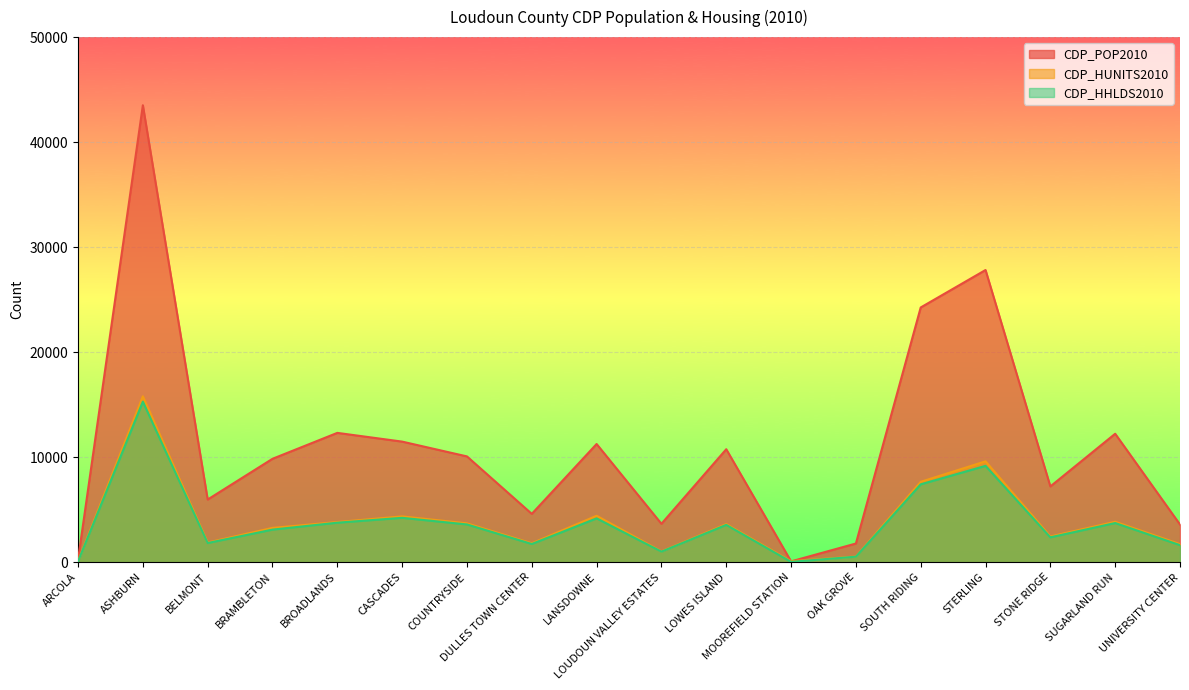

Which has a higher value, UNIVERSITY CENTER or MOOREFIELD STATION?

UNIVERSITY CENTER